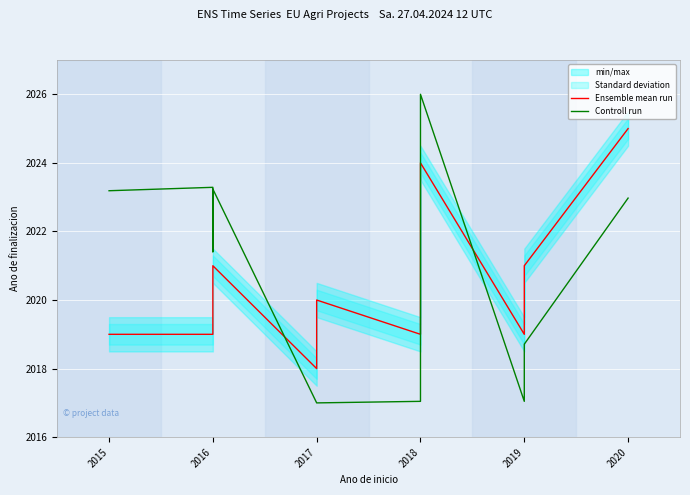

What is the value of the Controll run point at the 12th from the left?

2023.0